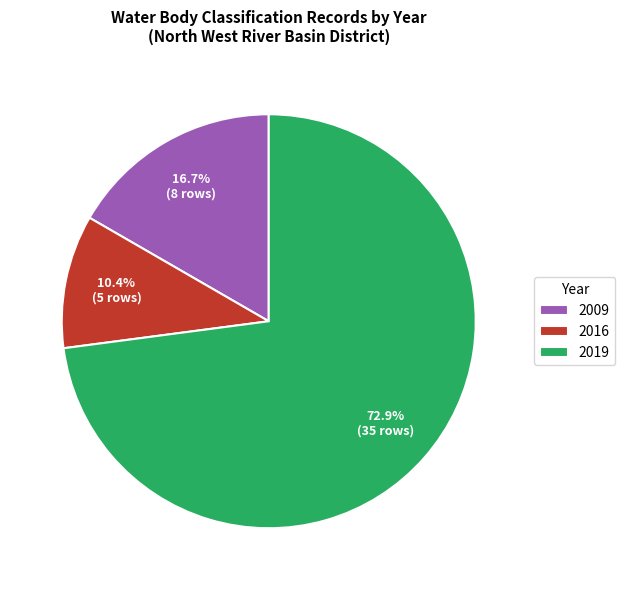

Rank the categories by value from highest to lowest.

2019, 2009, 2016